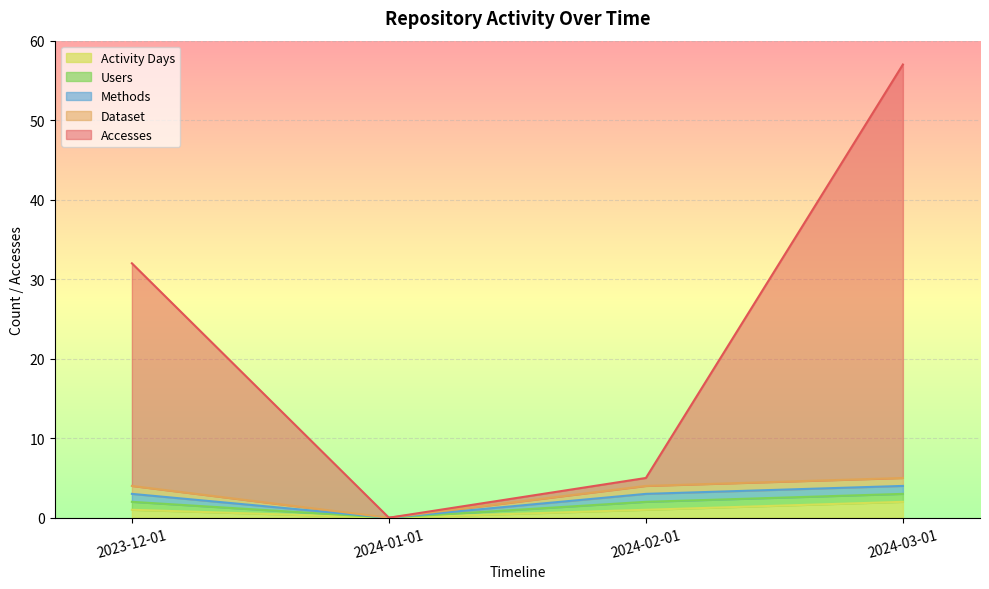

True or false: Dataset and Accesses cross at least once.

False